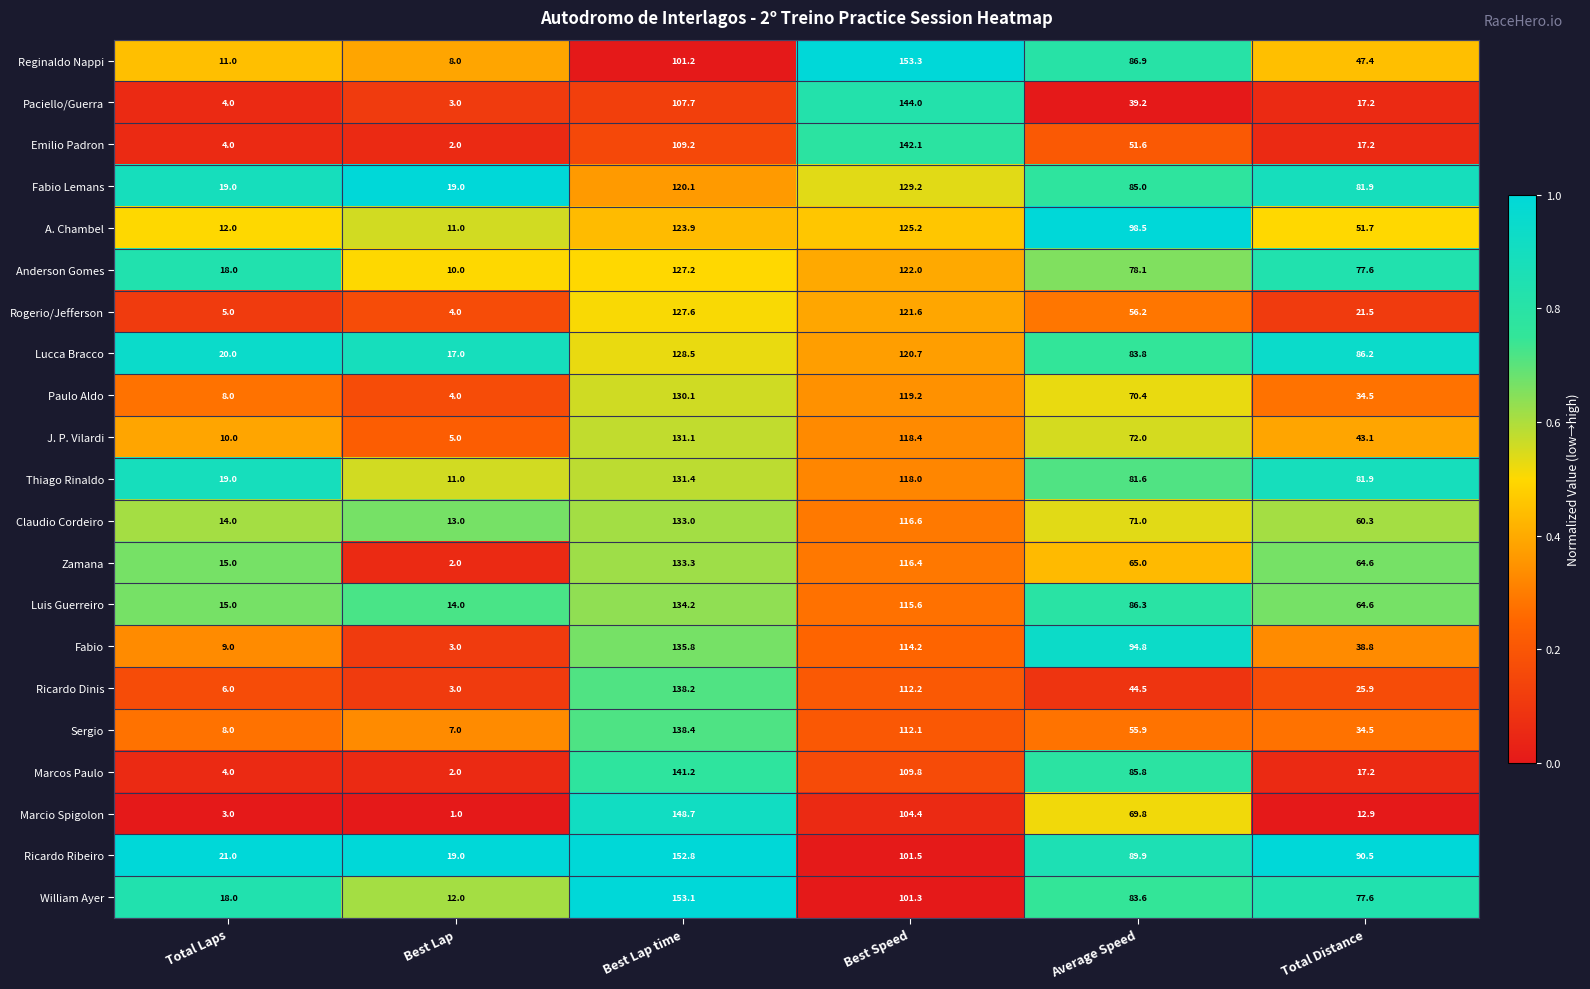

Where does the Ricardo Dinis series first go above 44?

Best Lap time